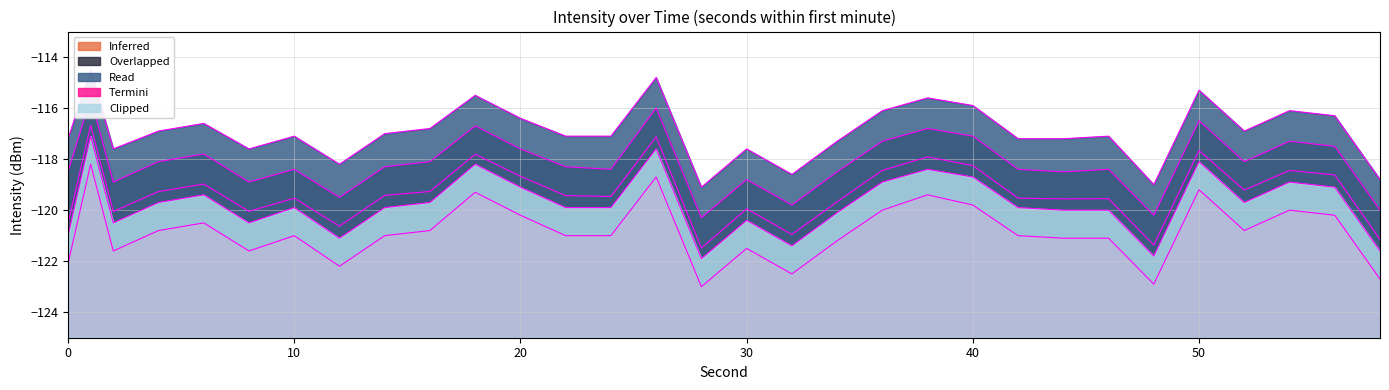

The value of Overlapped at 40 is -188.2. True or false?

False